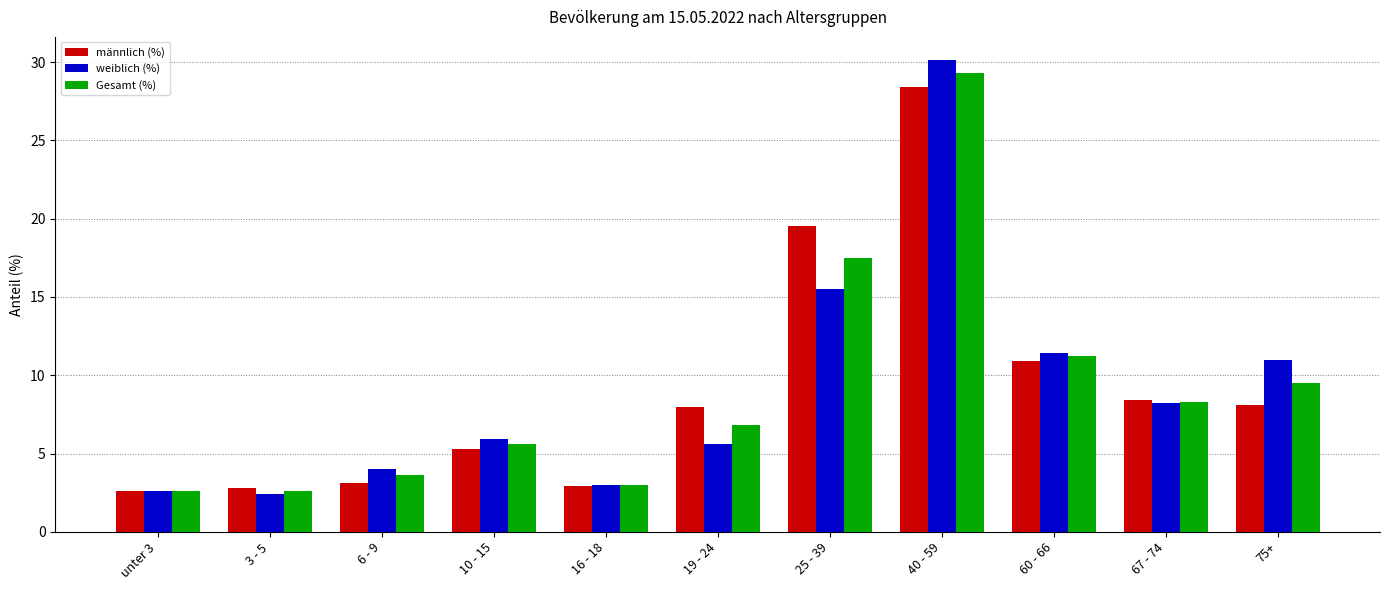

What value does the Gesamt (%) series have at unter 3?

2.6